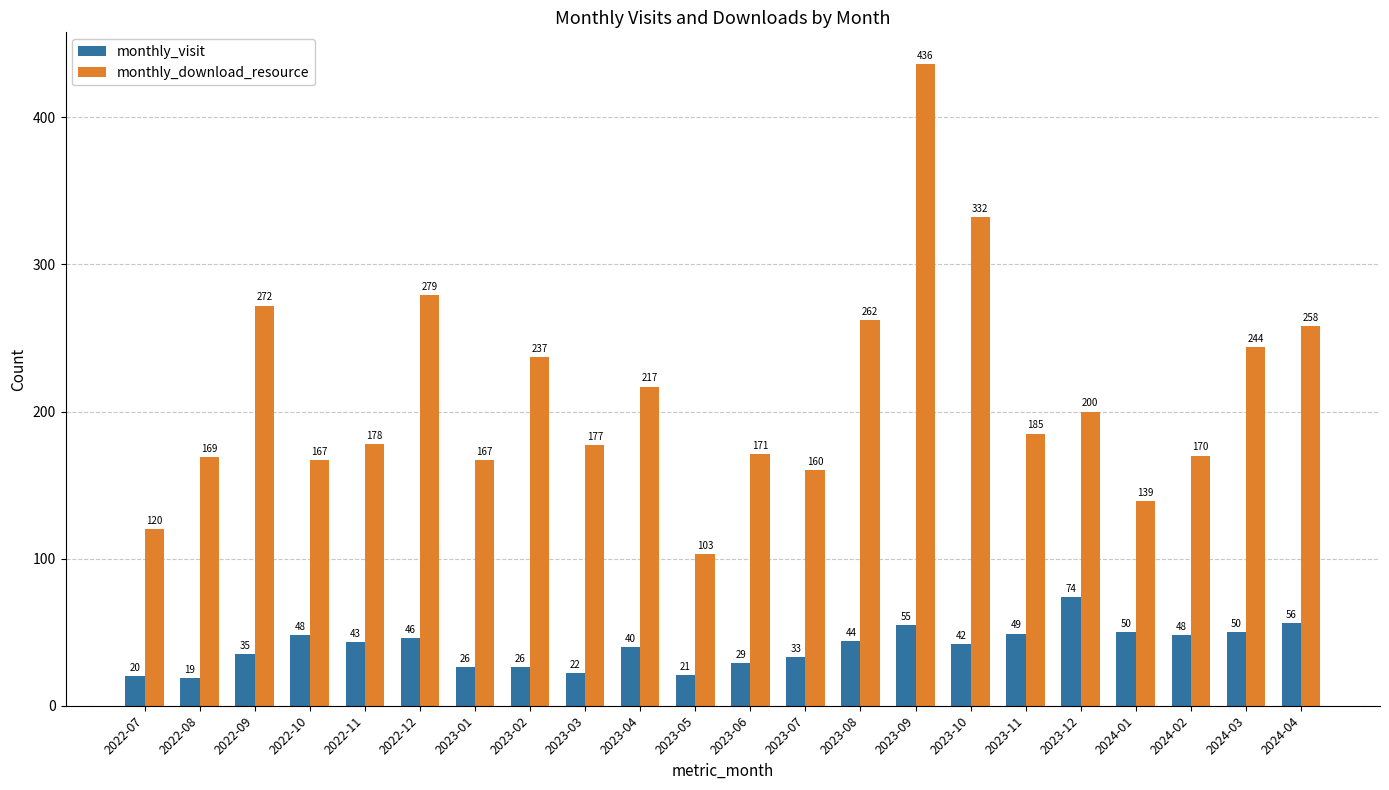

What is the maximum value shown in the chart?

436